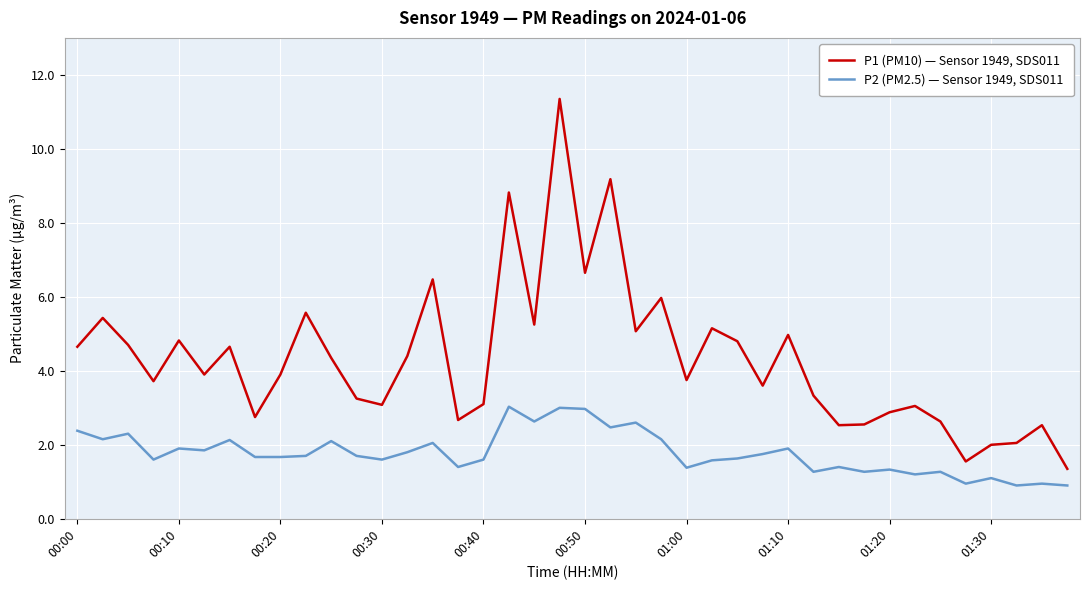

List the series in order of their overall mean, highest first.

P1 (PM10) — Sensor 1949, SDS011, P2 (PM2.5) — Sensor 1949, SDS011